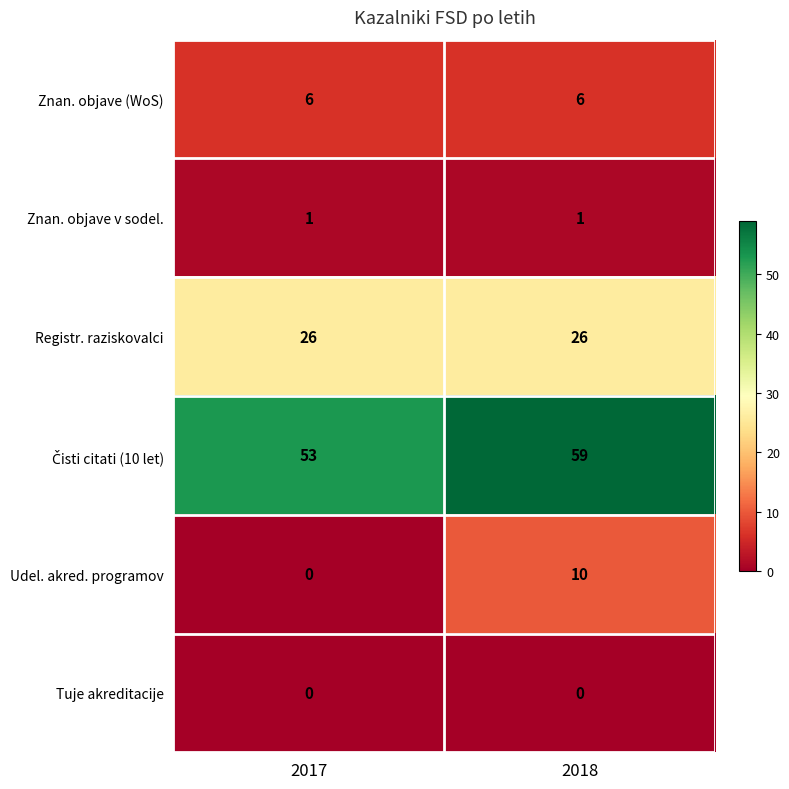

What value does the Udel. akred. programov series have at 2018?

10